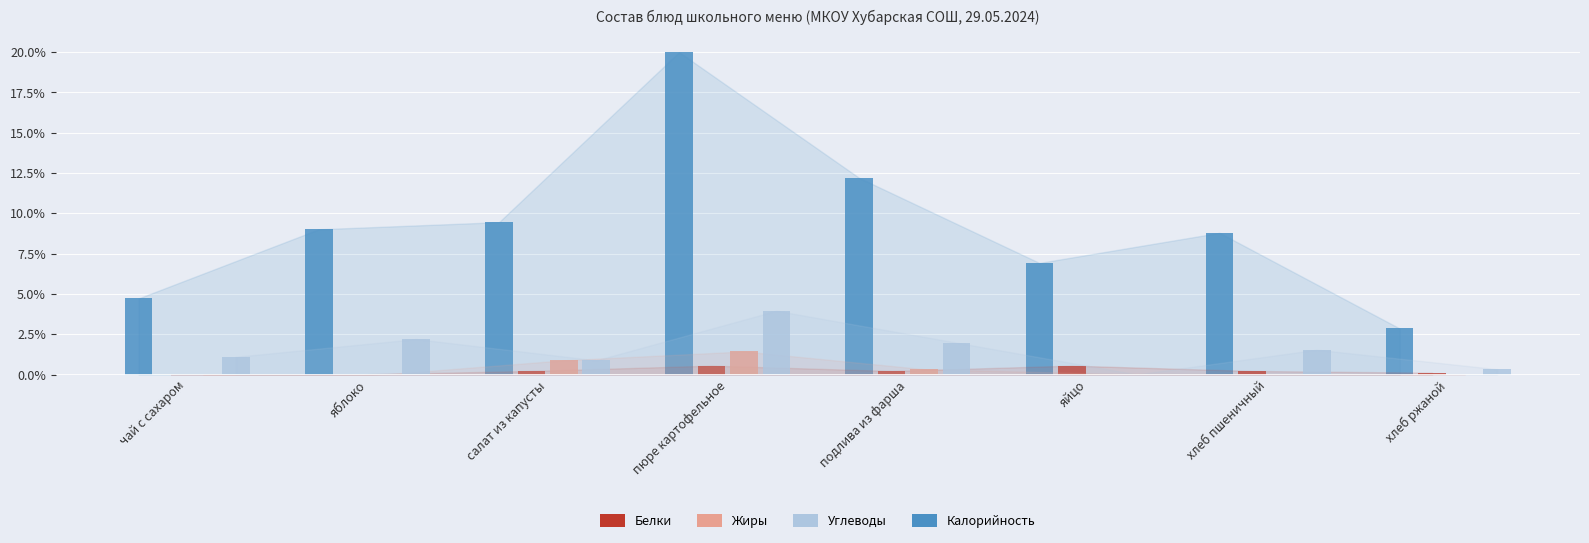

True or false: Калорийность has a value of 14.4 at хлеб пшеничный.

False